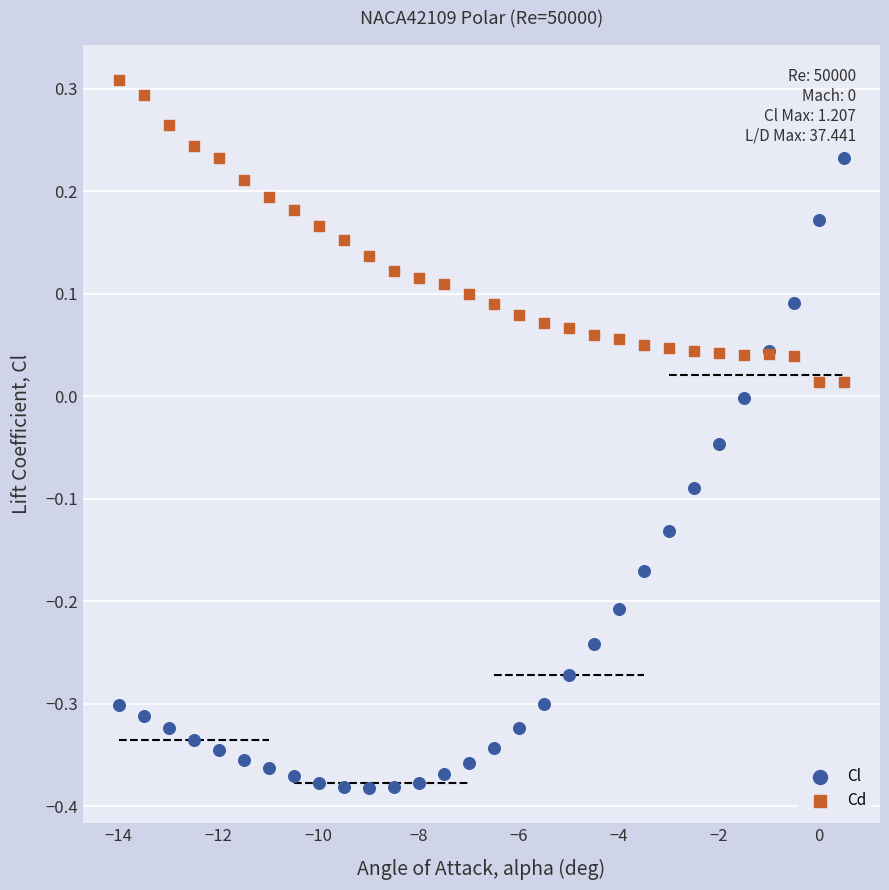

Which series contains the lowest Y value?

Cl